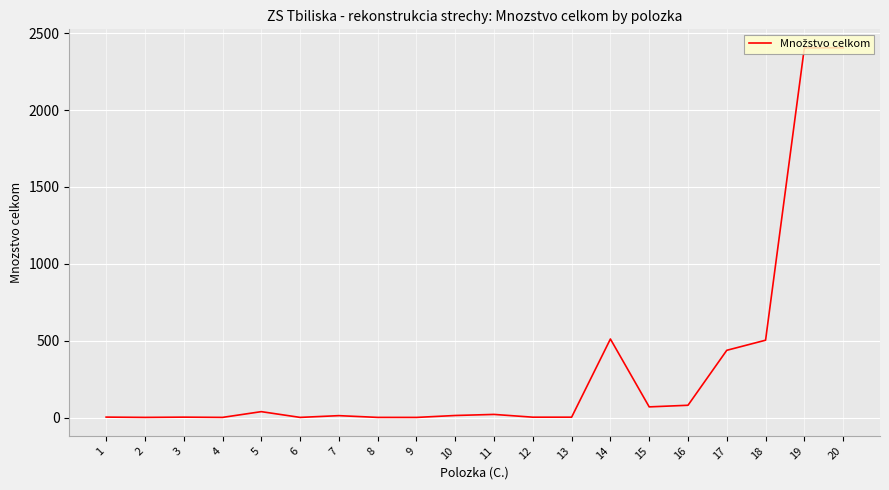

What is the difference between the maximum and minimum values?

2403.3